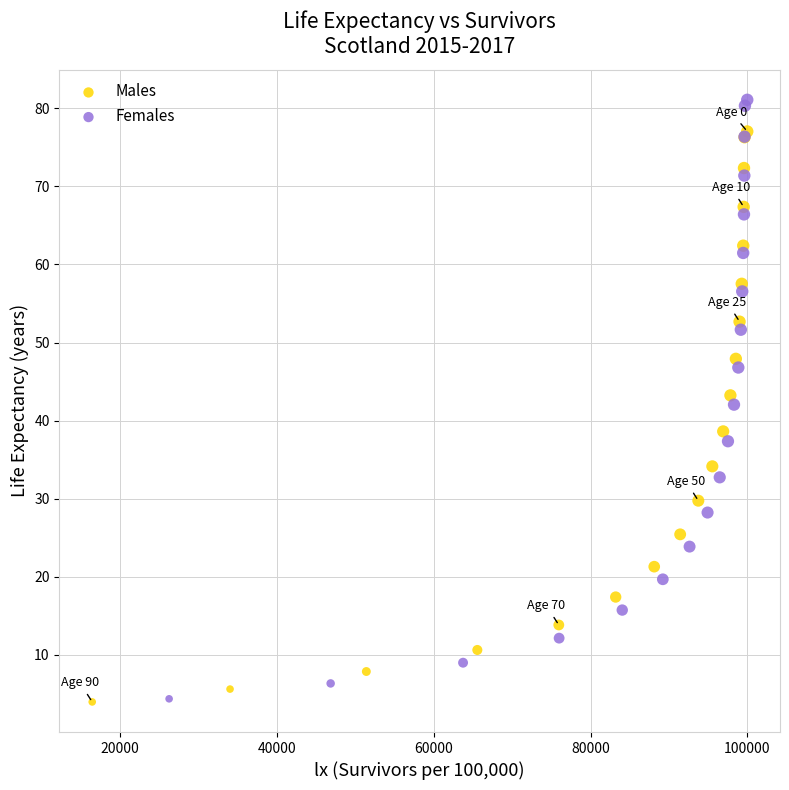

Which series has the widest spread of Y values?

Females